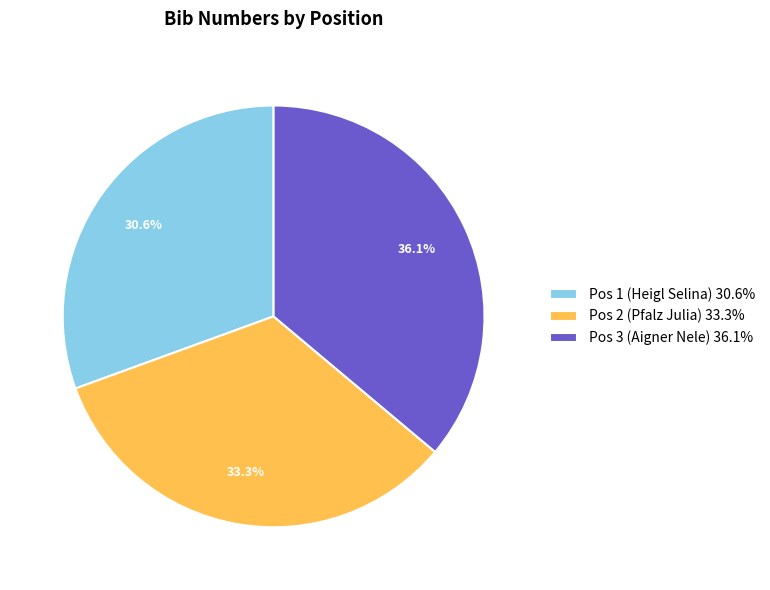

What is the smallest slice in the pie chart?

Pos 1 (Heigl Selina)